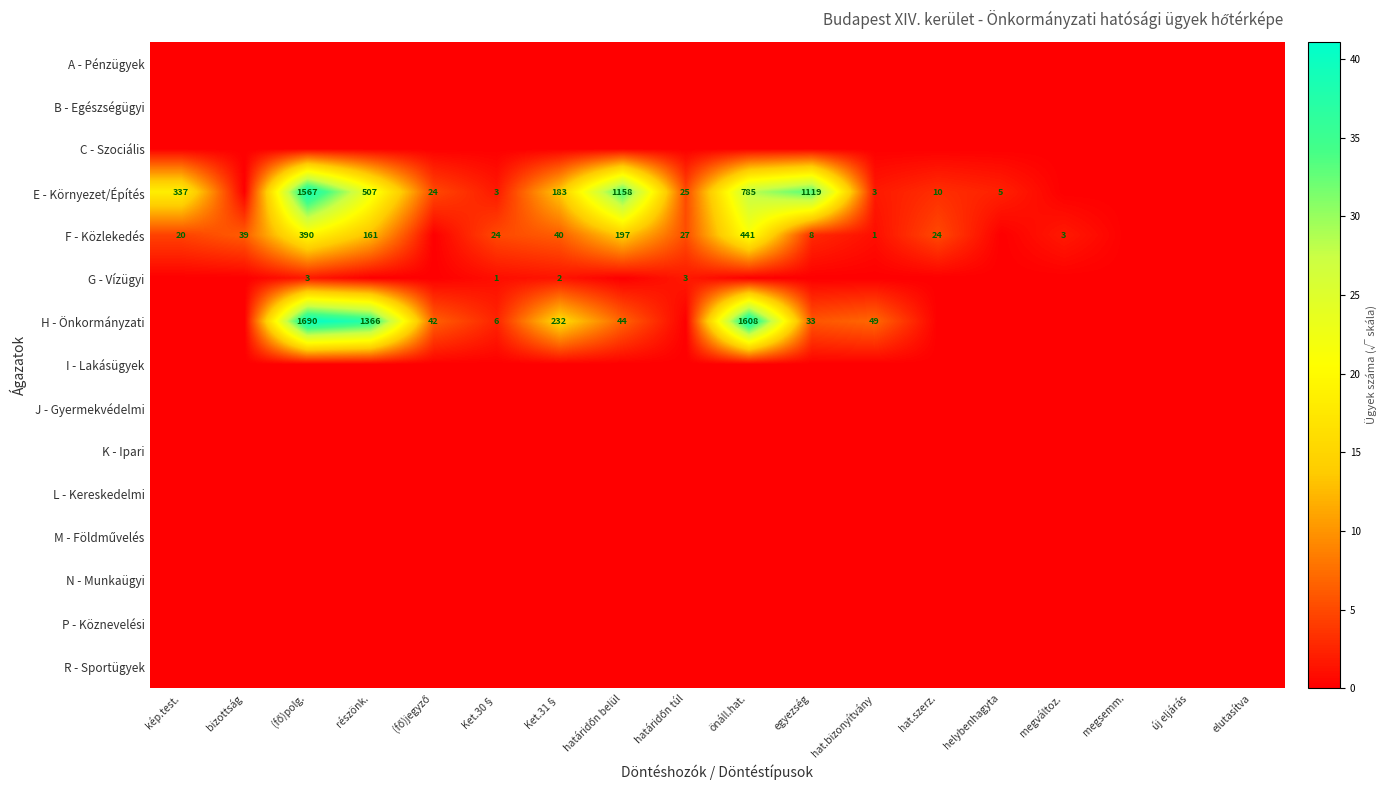

Is it true that G - Vízügyi equals 3 at Ket.31§?

False